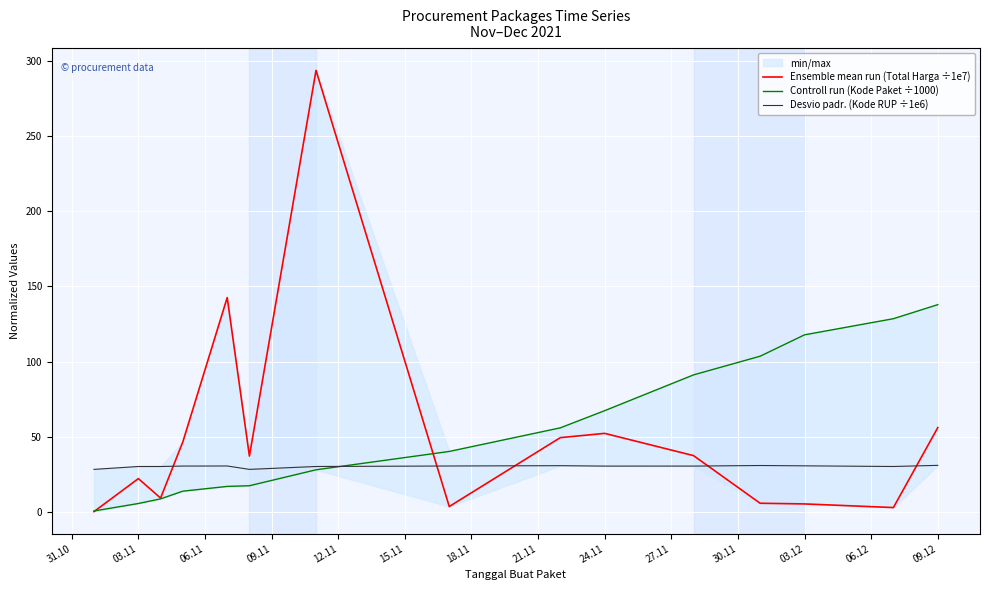

Which category has the highest value in the Controll run (Kode Paket ÷1000) series?

09.12